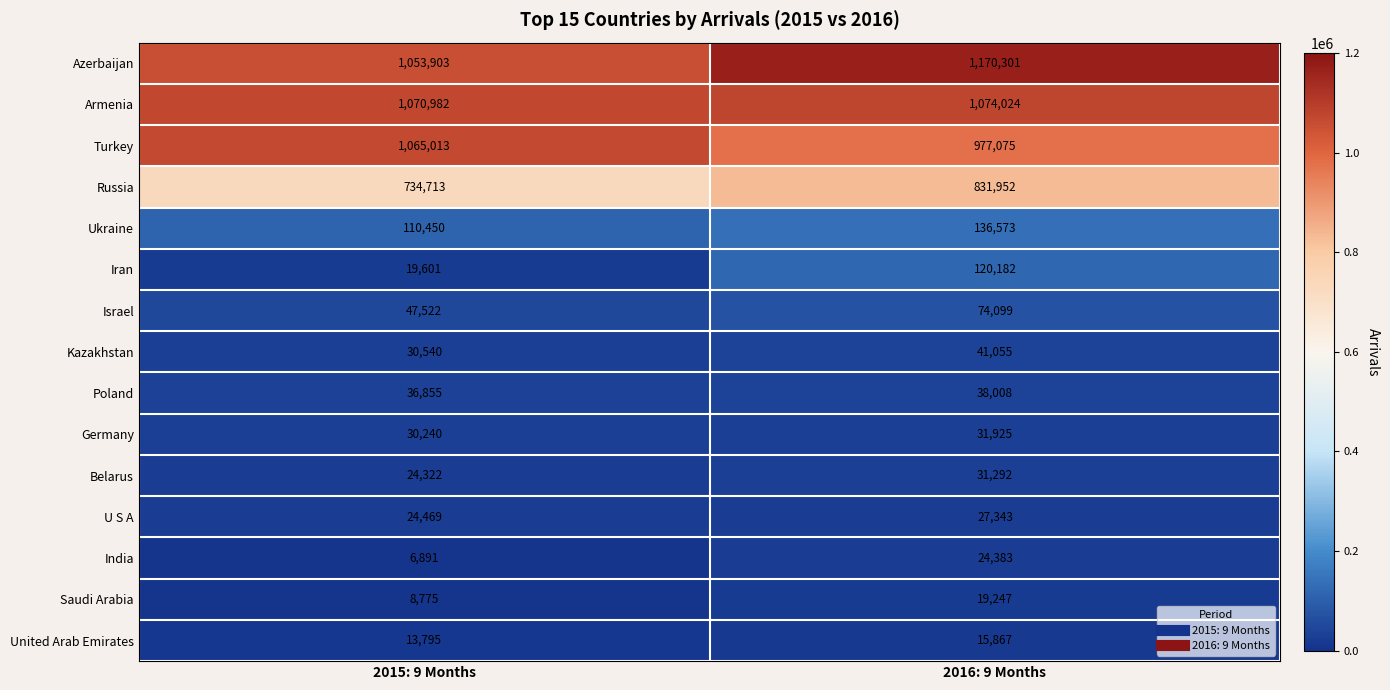

Reading left to right, transcribe all the data shown in this chart.

Azerbaijan: 1053903	1170301
Armenia: 1070982	1074024
Turkey: 1065013	977075
Russia: 734713	831952
Ukraine: 110450	136573
Iran: 19601	120182
Israel: 47522	74099
Kazakhstan: 30540	41055
Poland: 36855	38008
Germany: 30240	31925
Belarus: 24322	31292
U S A: 24469	27343
India: 6891	24383
Saudi Arabia: 8775	19247
United Arab Emirates: 13795	15867